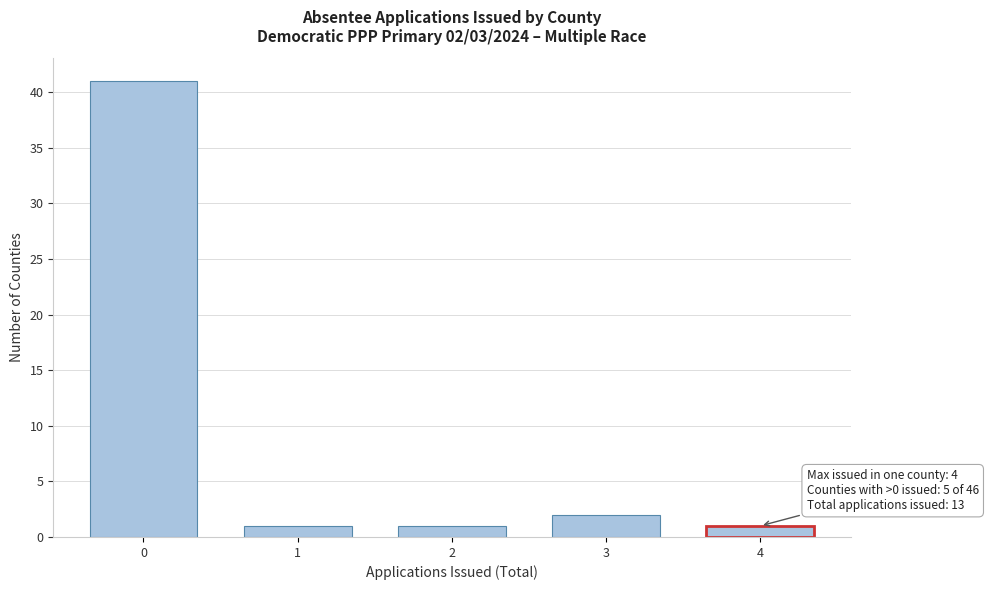

Reading left to right, what are all the values shown in this chart?

41	1	1	2	1